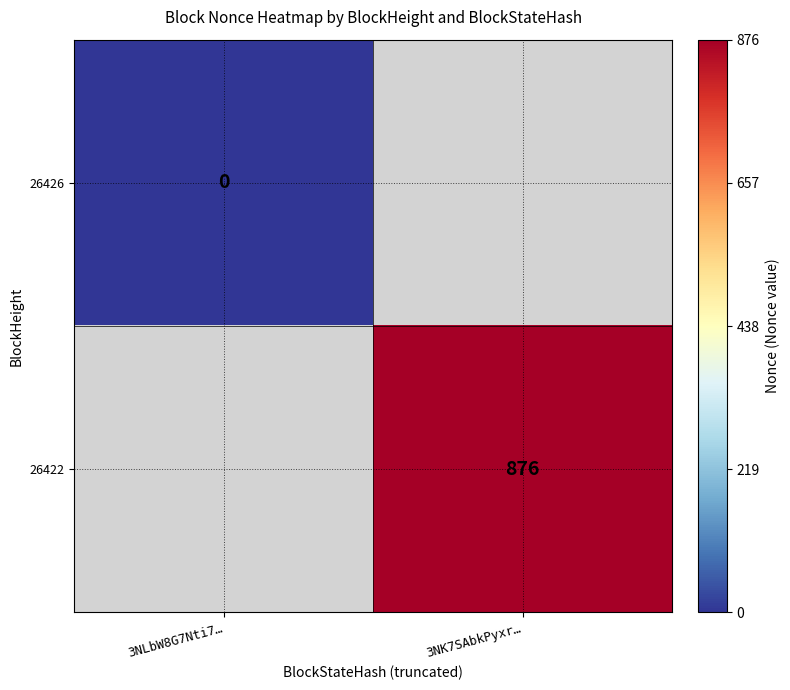

Is it true that 26422 equals 1222 at 3NK7SAbkPyxr…?

False